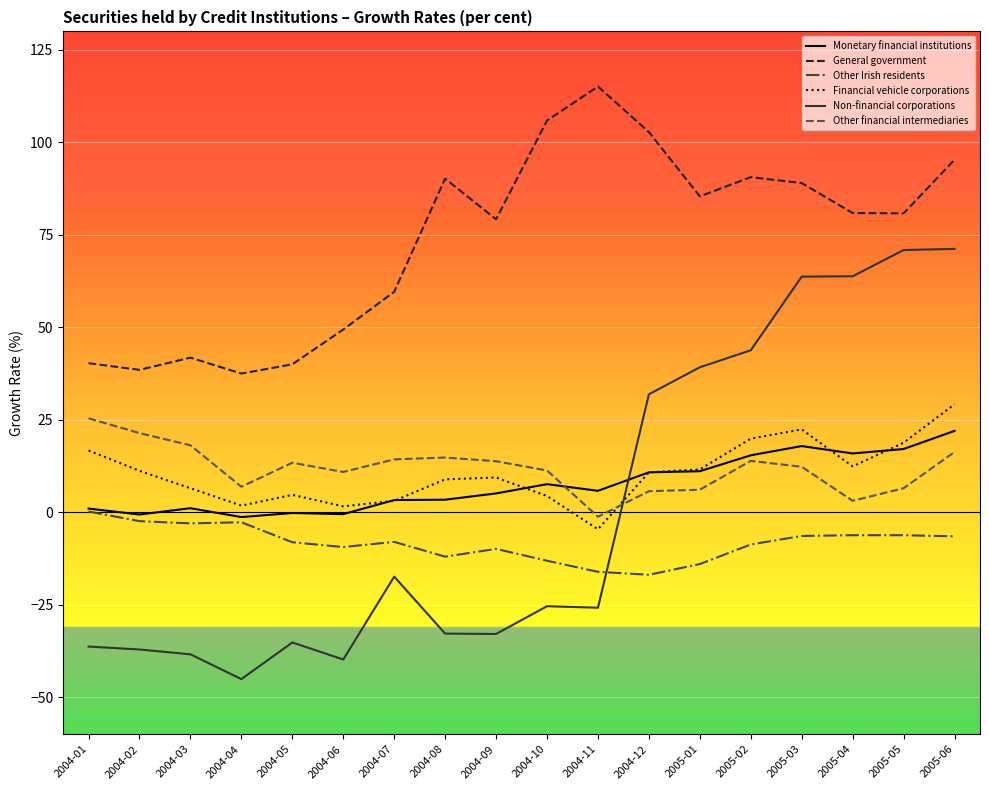

What position from the left is 2004-07?

7